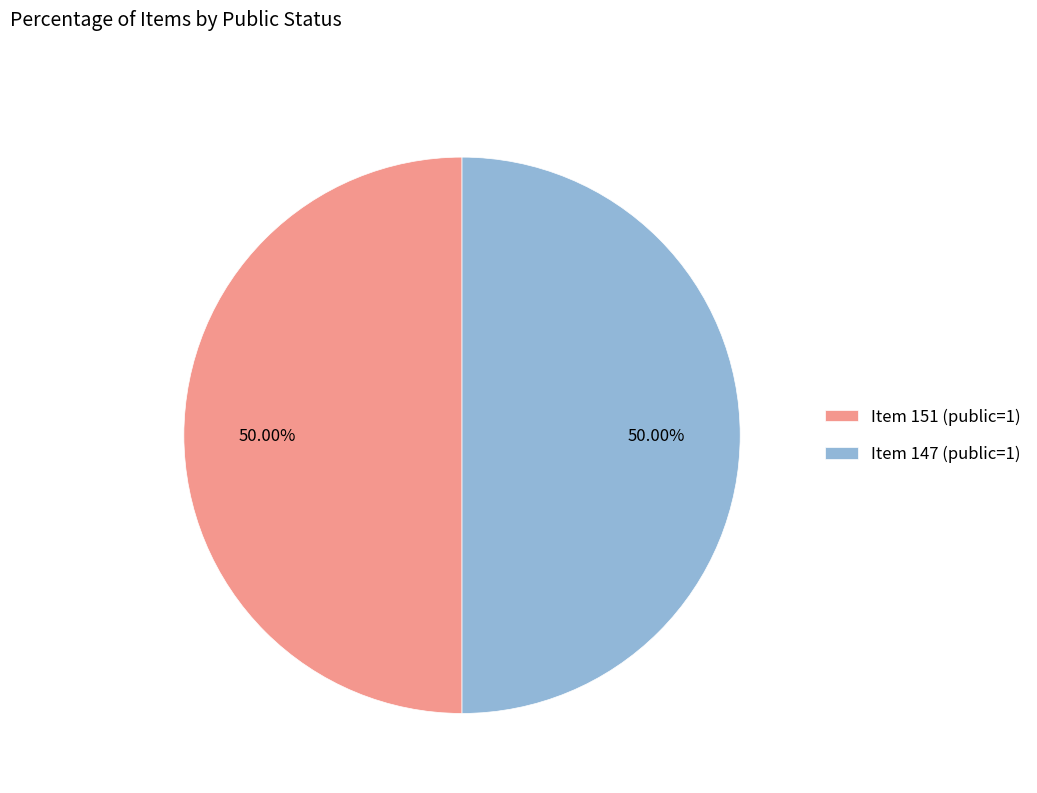

Approximately how many times larger is the value at Item 151 (public=1) compared to Item 147 (public=1)?

1.0